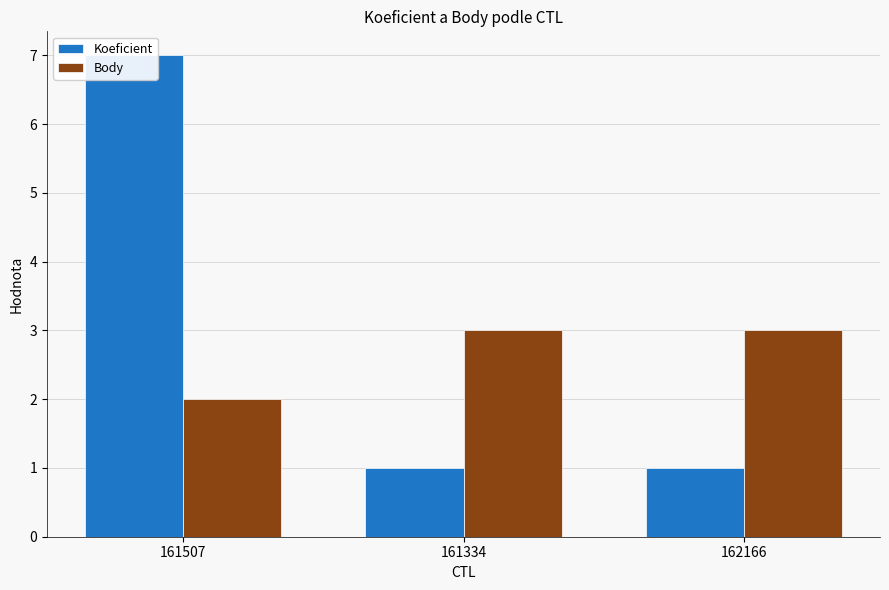

What is the spread (max minus min) of values at 162166?

2